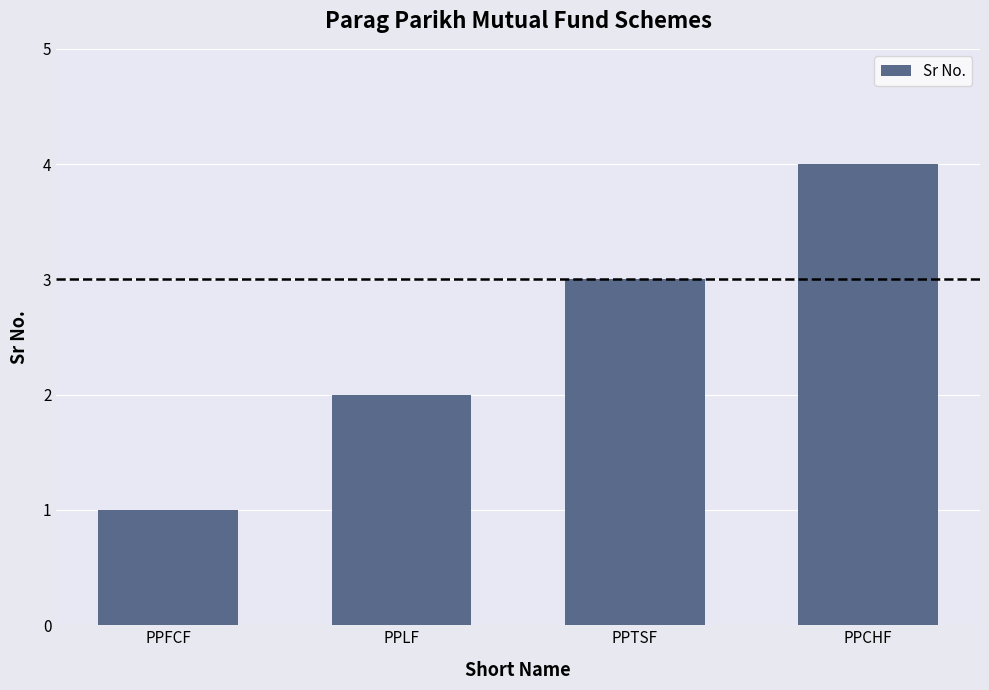

The chart shows a value of 3 at PPLF. True or false?

False